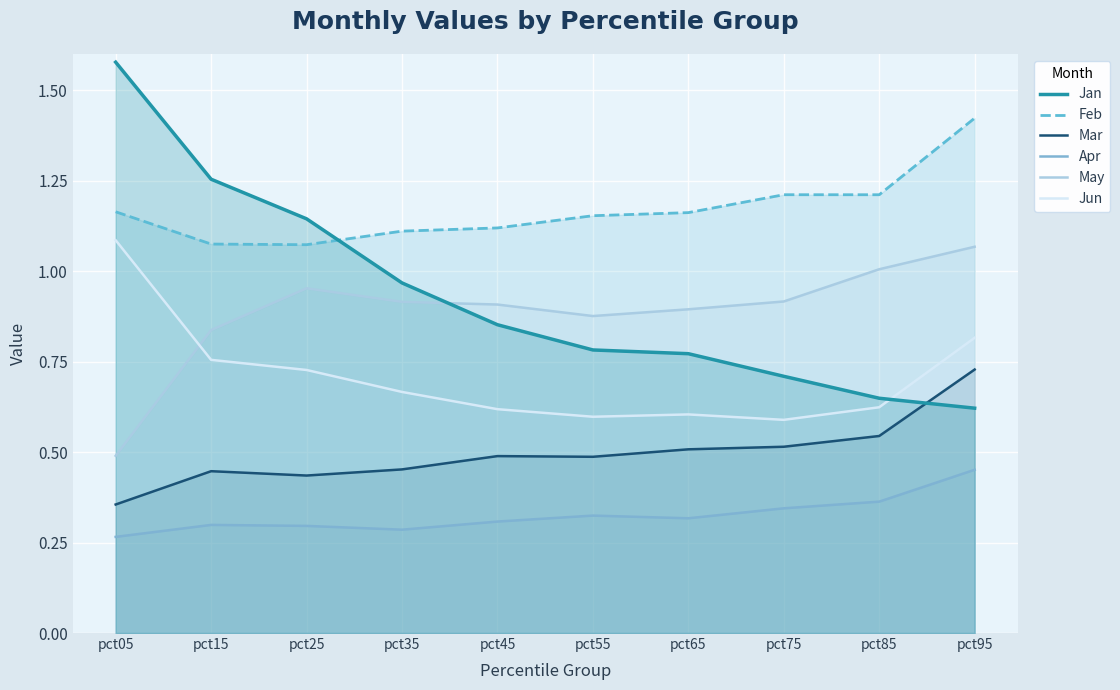

Which series has the largest total across all categories?

Feb